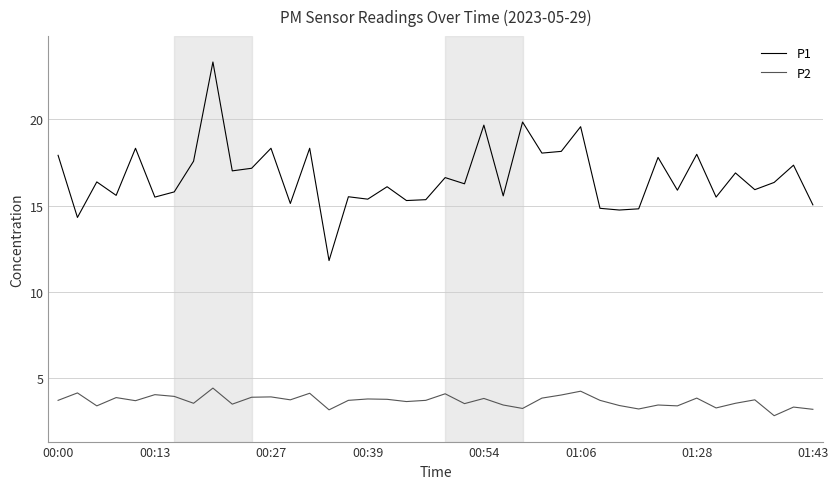

True or false: P2 and P1 intersect in this chart.

False